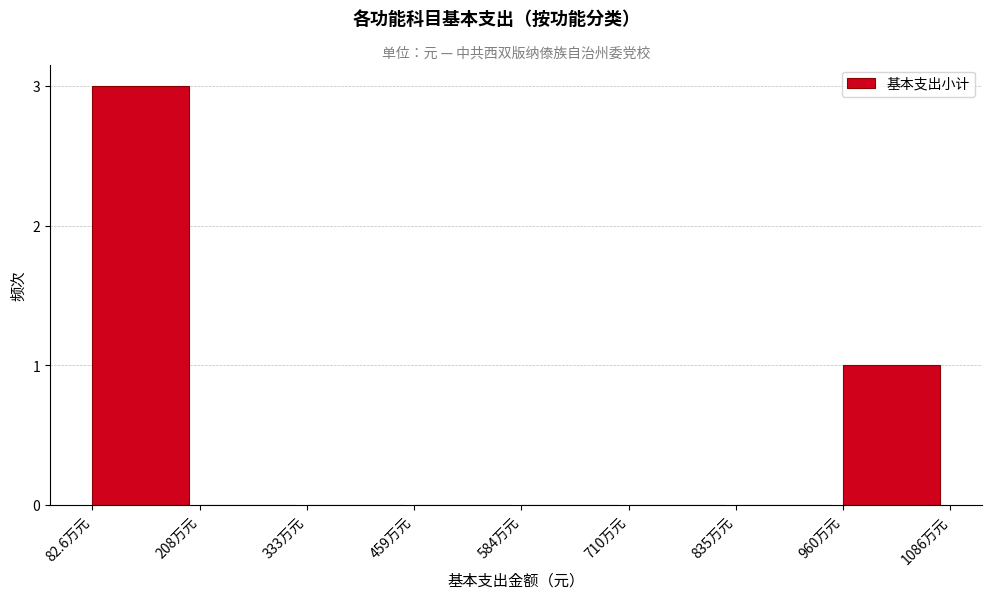

Reading left to right, what are all the values shown in this chart?

82.6万元=3	208万元=0	333万元=0	459万元=0	584万元=0	710万元=0	835万元=0	960万元=1